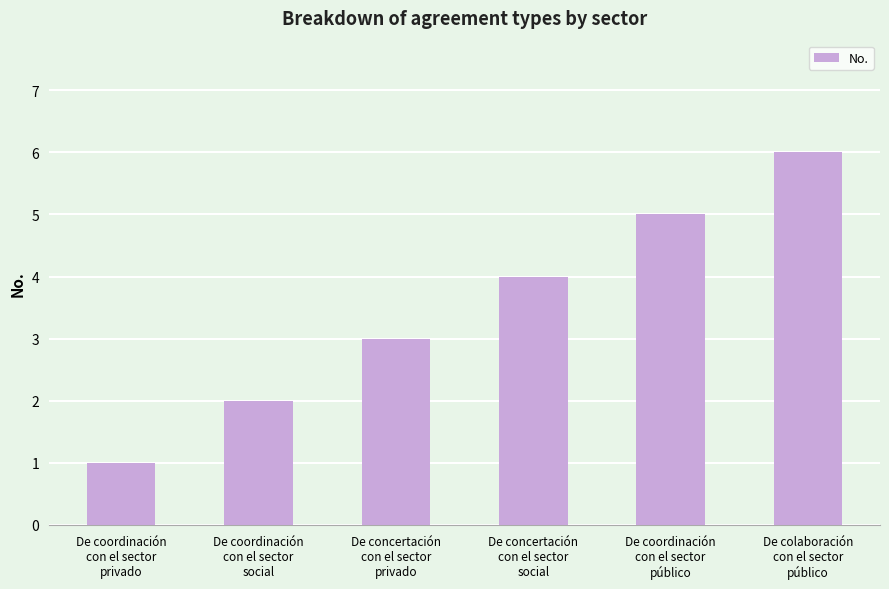

Which has a higher value, De concertación
con el sector
social or De colaboración
con el sector
público?

De colaboración
con el sector
público